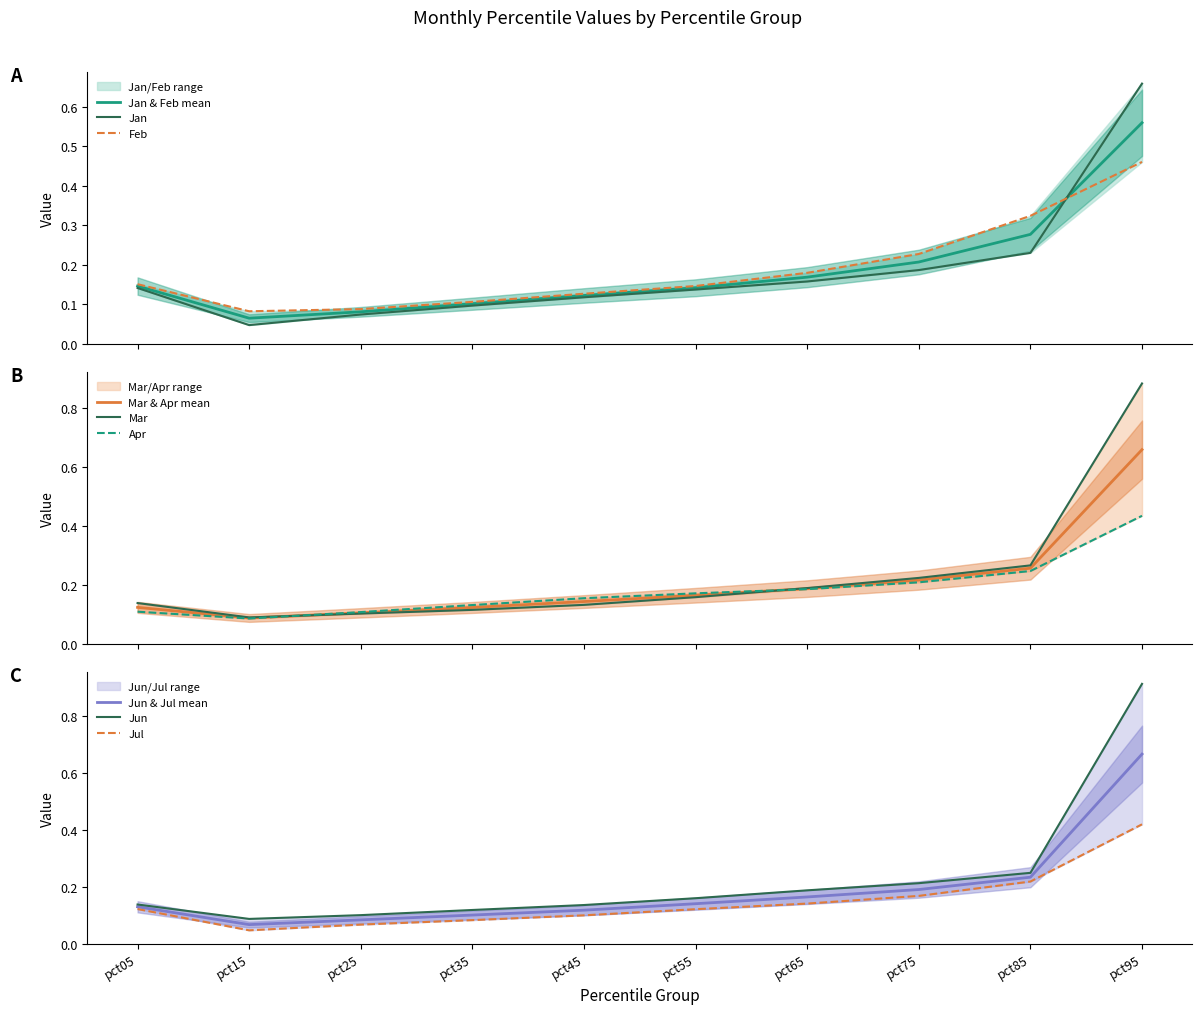

At which label does Feb reach its minimum?

pct15